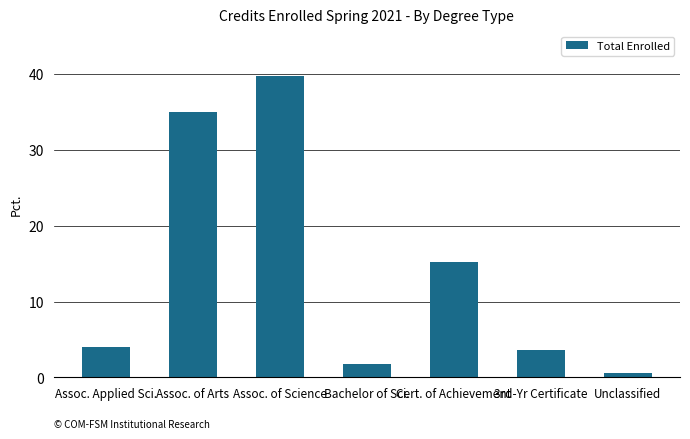

Reading right to left, transcribe all the data shown in this chart.

Unclassified=0.6	3rd-Yr Certificate=3.7	Cert. of Achievement=15.3	Bachelor of Sci.=1.8	Assoc. of Science=39.7	Assoc. of Arts=35.0	Assoc. Applied Sci.=4.0